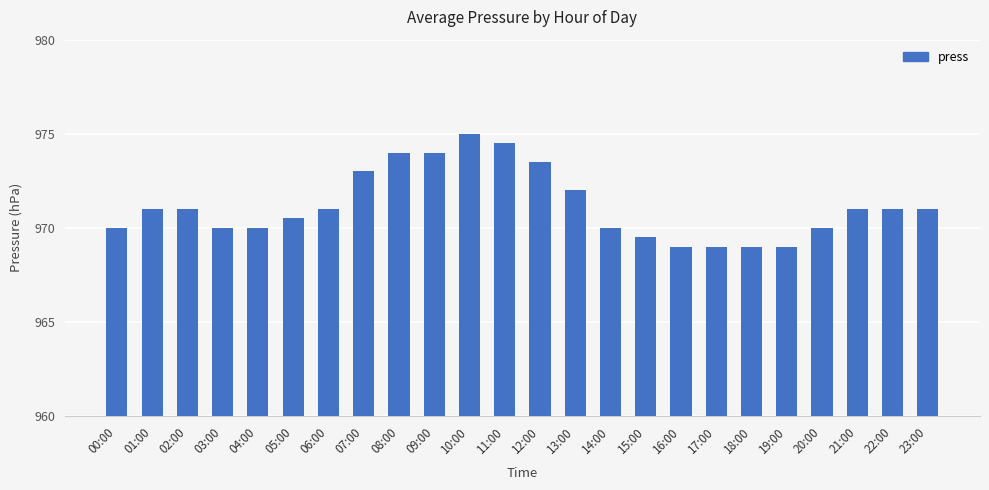

Reading left to right, transcribe all the data shown in this chart.

00:00=970.0	01:00=971.0	02:00=971.0	03:00=970.0	04:00=970.0	05:00=970.5	06:00=971.0	07:00=973.0	08:00=974.0	09:00=974.0	10:00=975.0	11:00=974.5	12:00=973.5	13:00=972.0	14:00=970.0	15:00=969.5	16:00=969.0	17:00=969.0	18:00=969.0	19:00=969.0	20:00=970.0	21:00=971.0	22:00=971.0	23:00=971.0